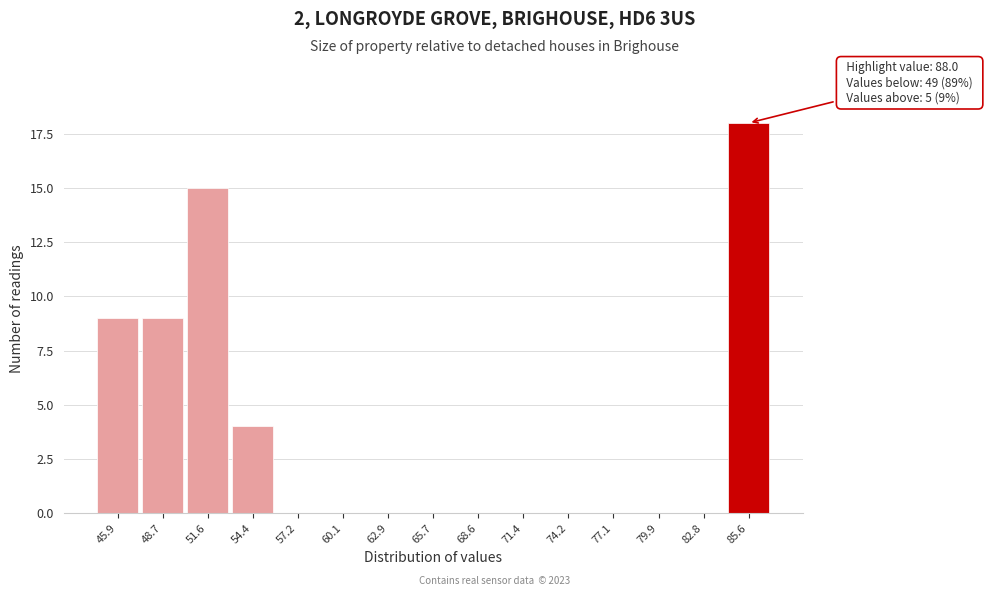

Reading left to right, what are all the values shown in this chart?

45.9=9	48.7=9	51.6=15	54.4=4	57.2=0	60.1=0	62.9=0	65.7=0	68.6=0	71.4=0	74.2=0	77.1=0	79.9=0	82.8=0	85.6=18